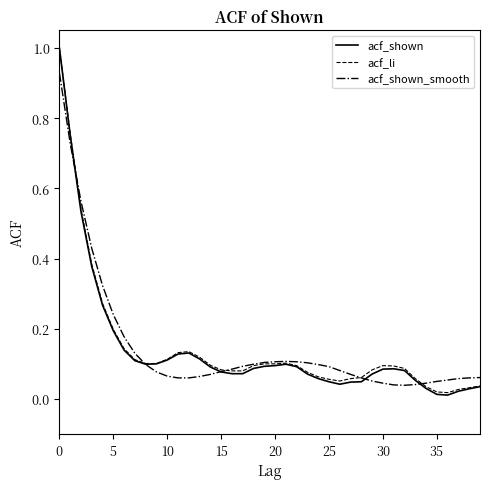

True or false: acf_li has more than 1 interior local peaks.

True